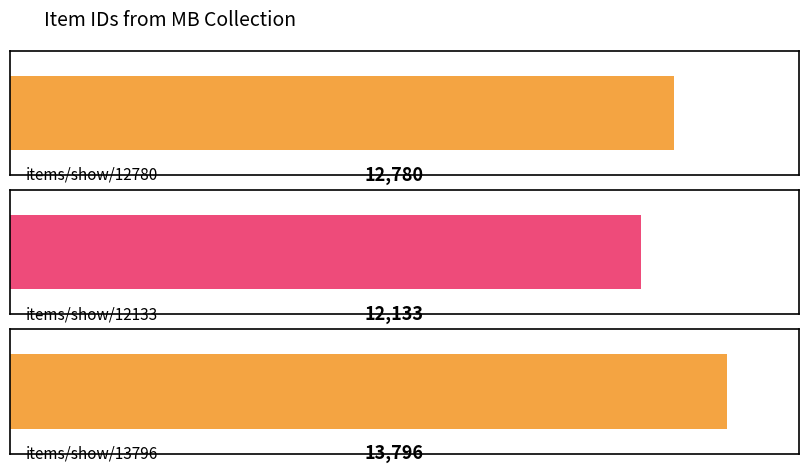

List the labels in order of value, smallest first.

items/show/12133, items/show/12780, items/show/13796